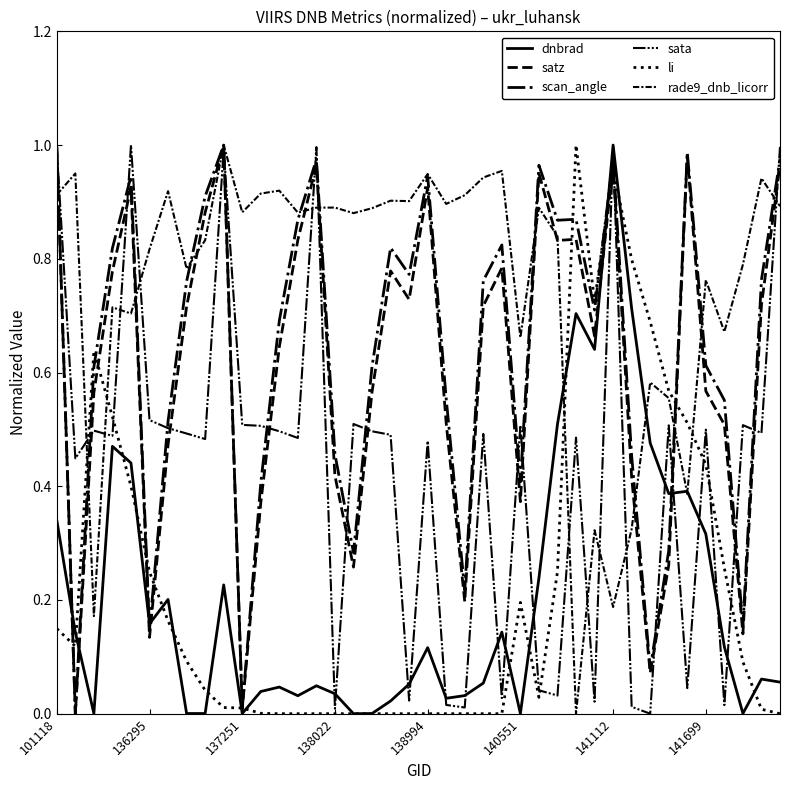

Does the chart have visible grid lines?

No